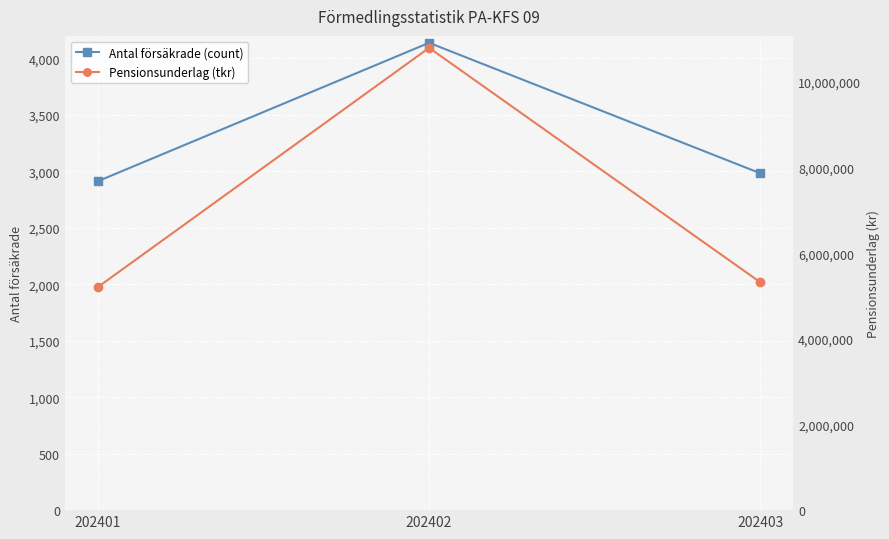

At which label does Pensionsunderlag (tkr) first exceed 5325299?

202402